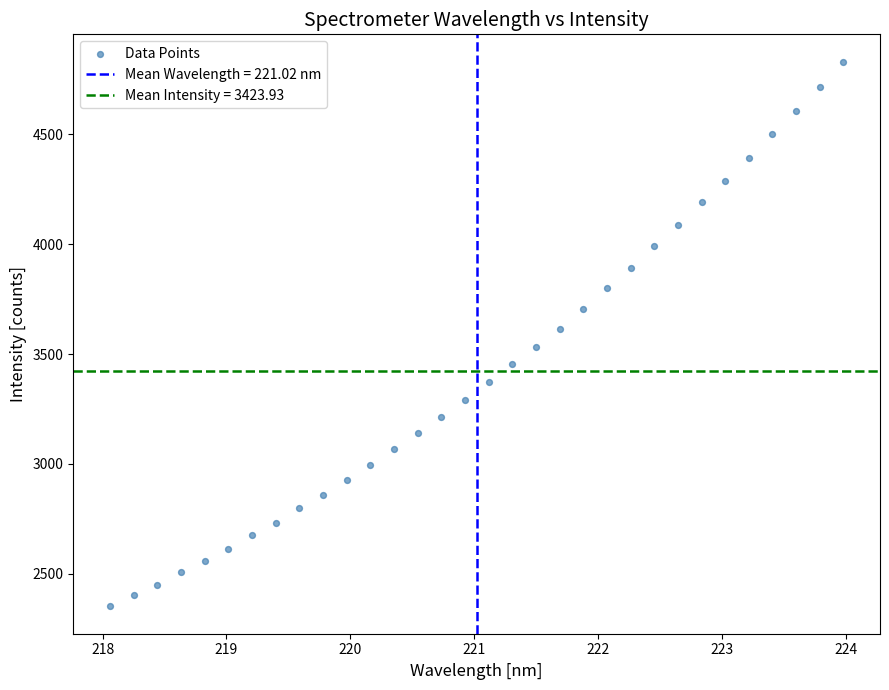

What is the range of Y values (max minus min)?

2478.3